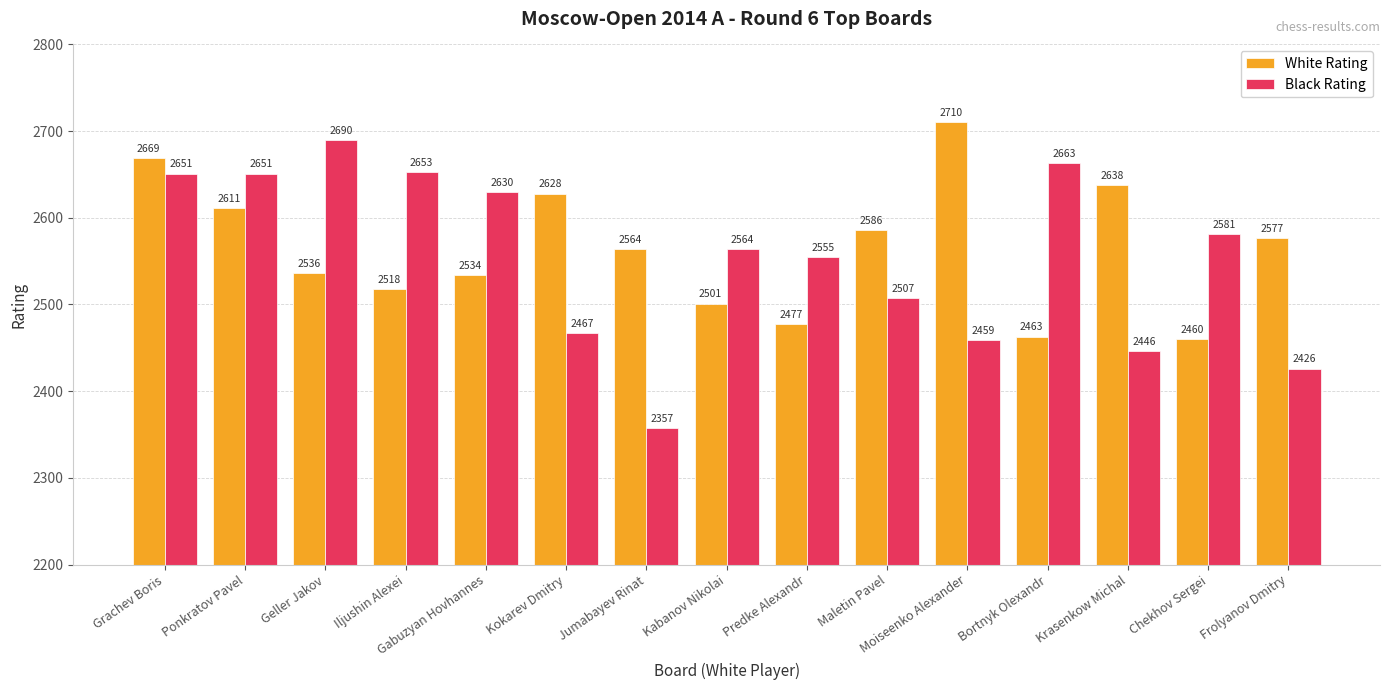

Which series has the largest range (max minus min)?

Black Rating